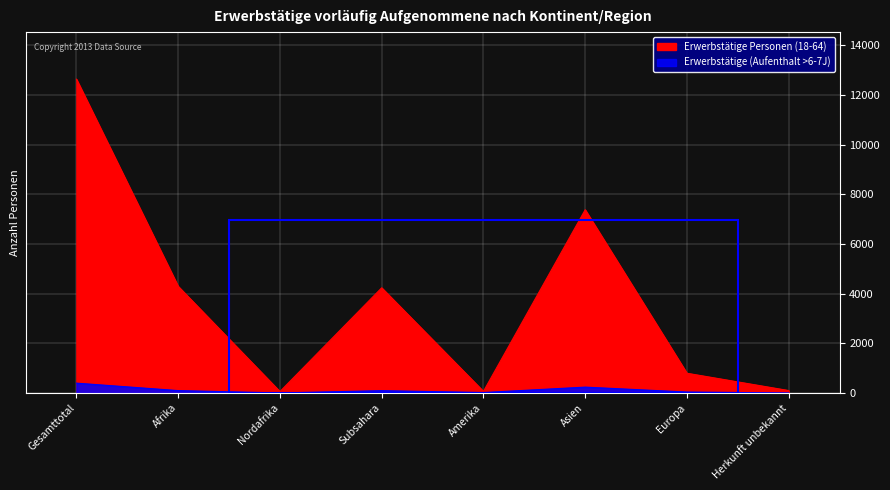

Between Afrika and Europa, which series saw the biggest shift?

Erwerbstätige Personen (18-64)